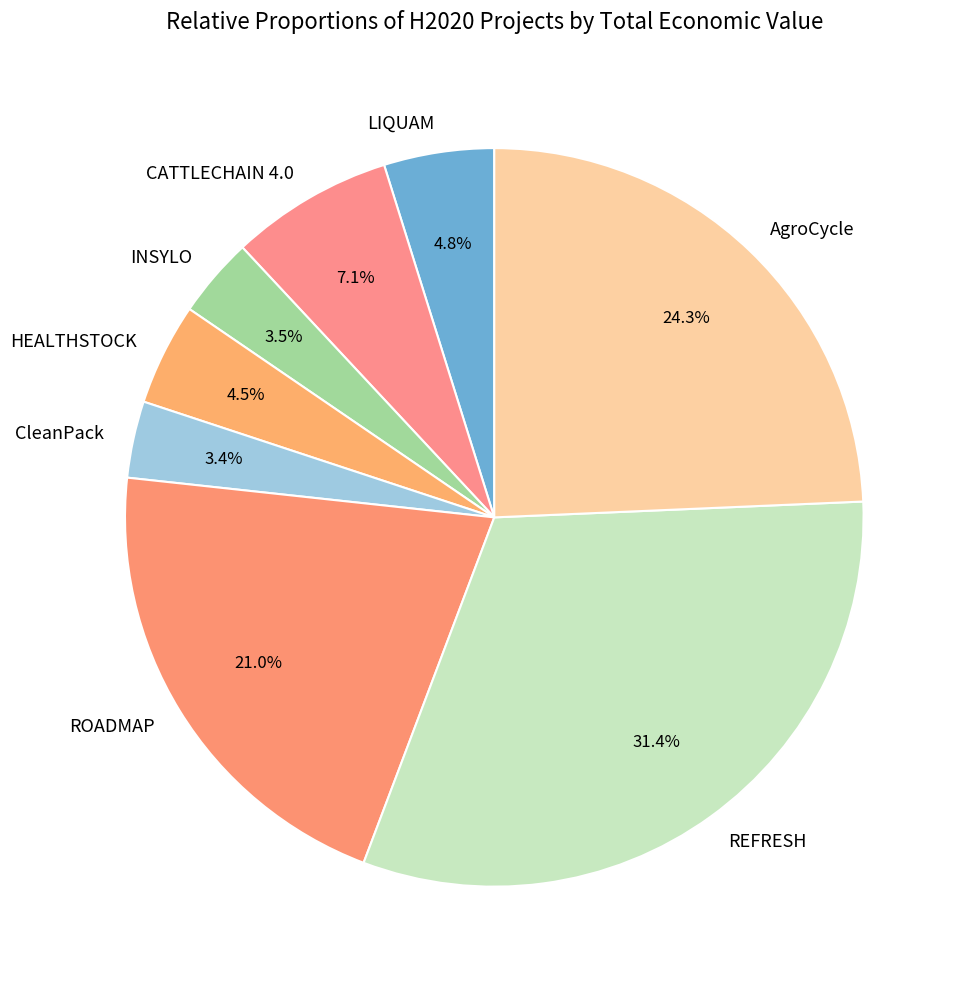

To the nearest percent, what percentage of the pie is LIQUAM?

5%